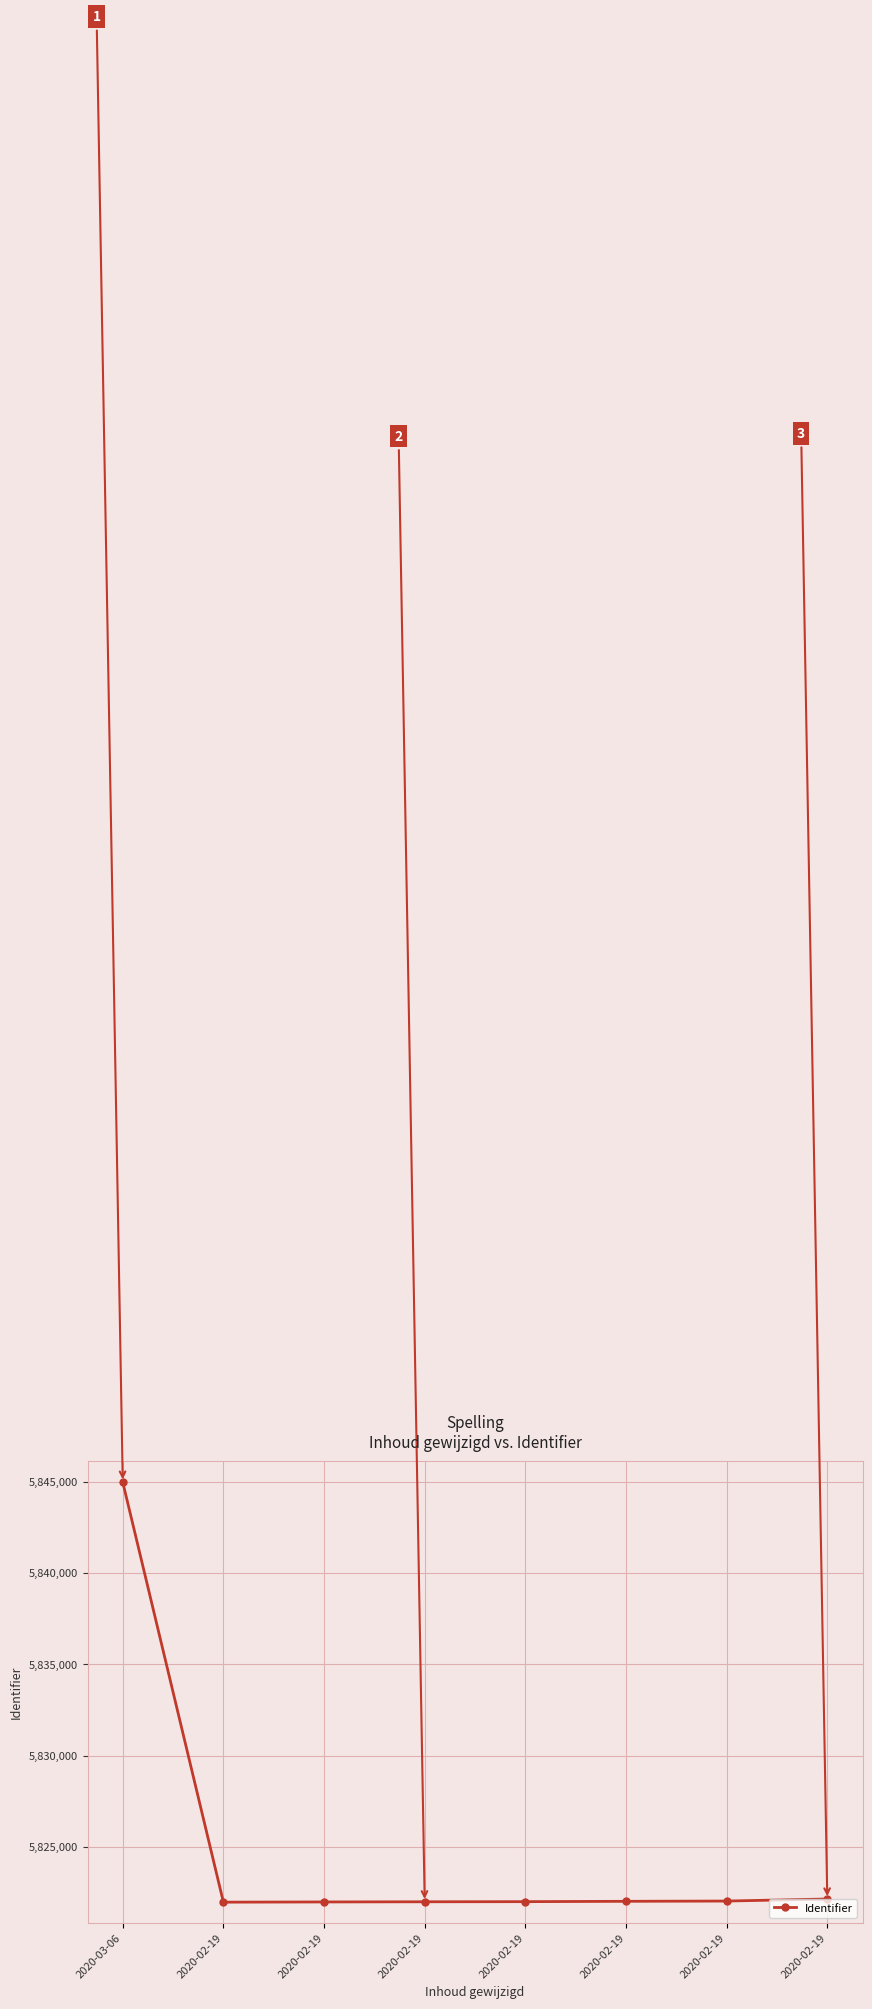

Does the chart have visible grid lines?

Yes